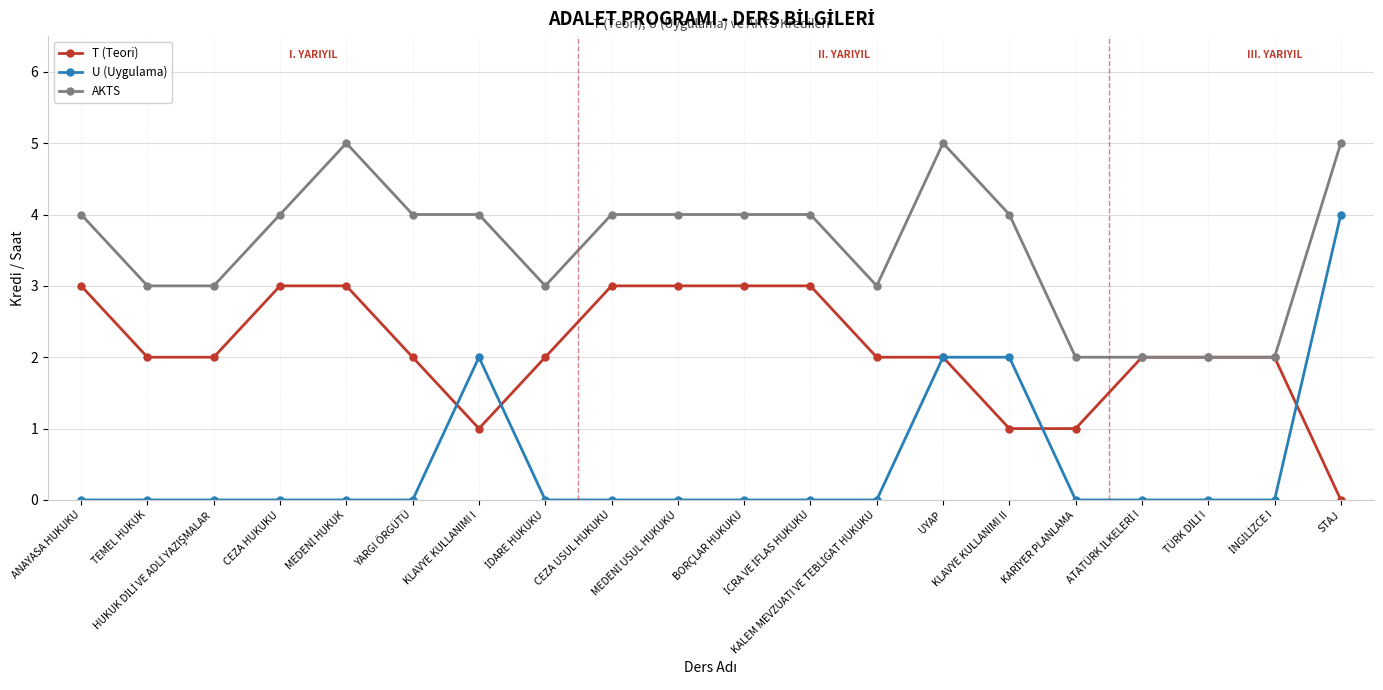

Which series has the largest range (max minus min)?

U (Uygulama)